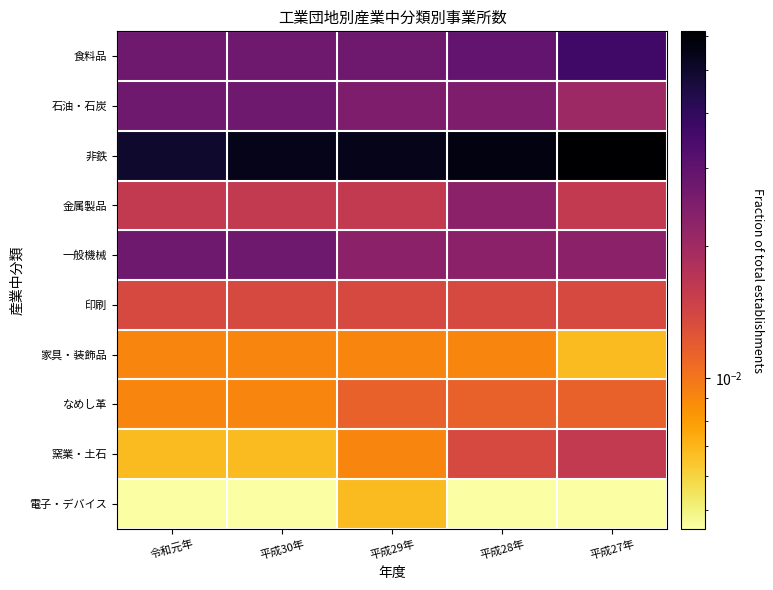

At which category is the sum across all series the highest?

平成28年